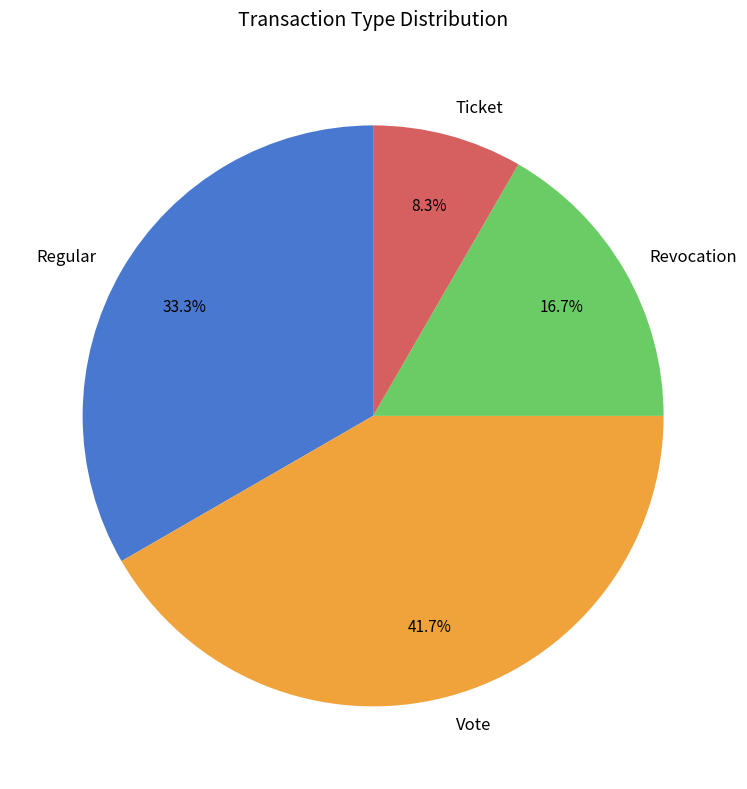

To the nearest percent, what is the combined percentage of Ticket and Regular?

42%